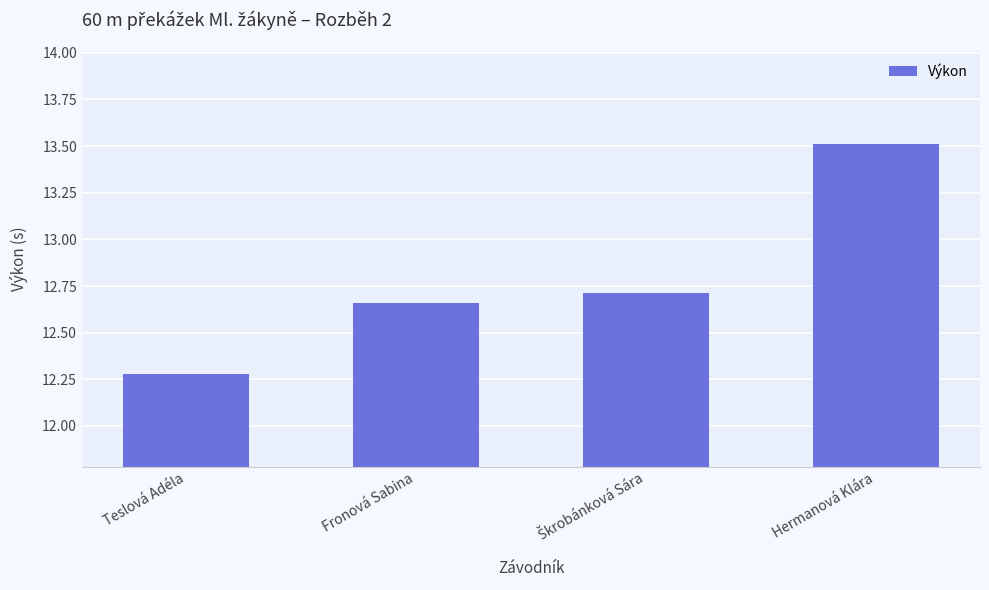

Count the values in the range 12 to 13.

3